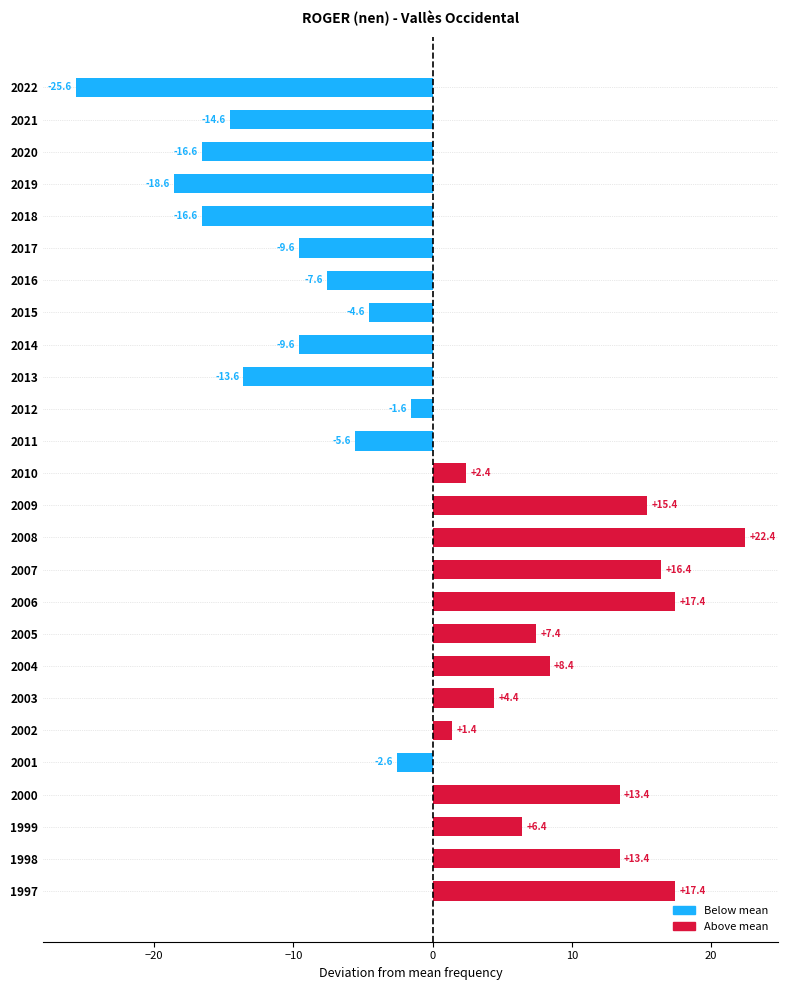

The value at 2017 is -9.6. True or false?

True